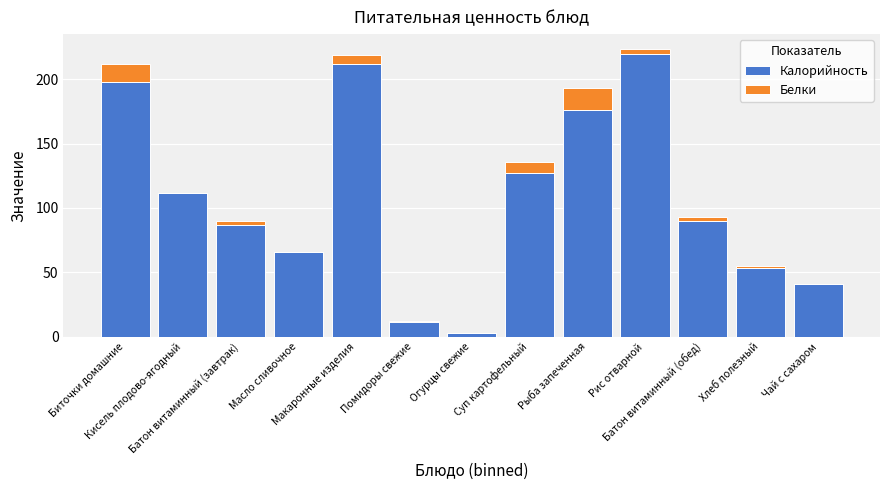

What is the maximum value for Калорийность?

220